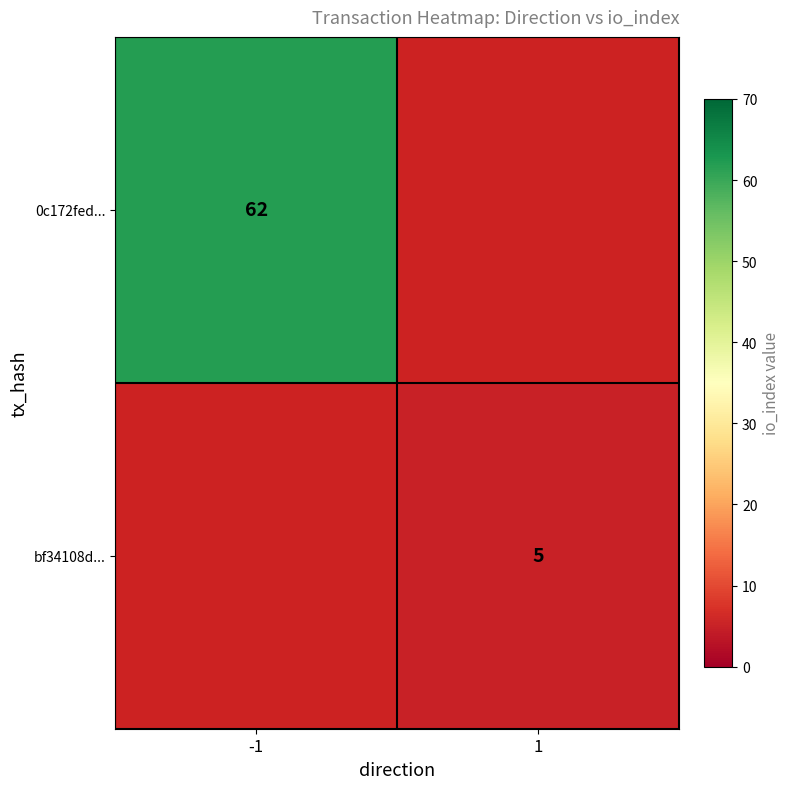

The bf34108d... series shows 8 at 1. True or false?

False